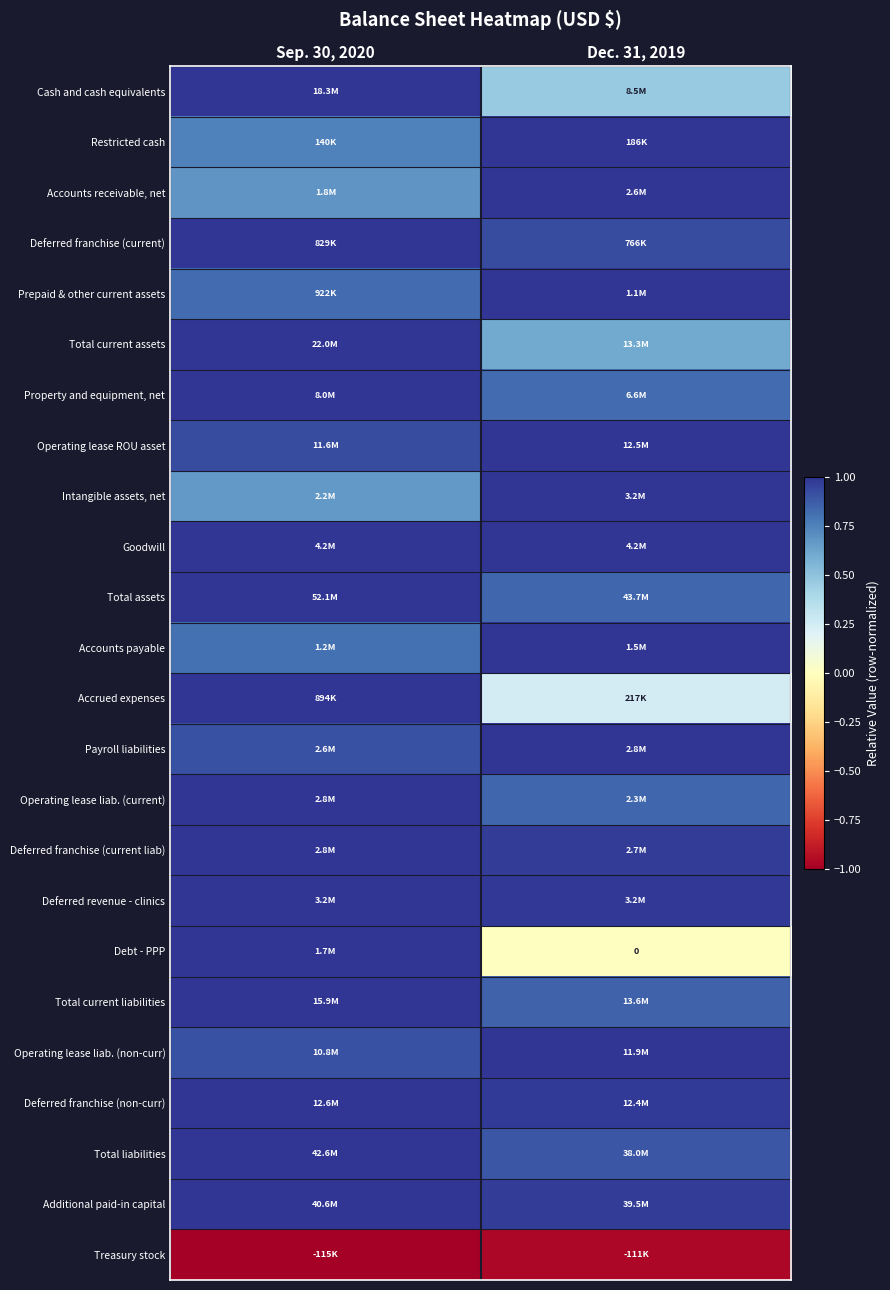

True or false: Intangible assets, net has a value of 0.9 at Sep. 30, 2020.

False